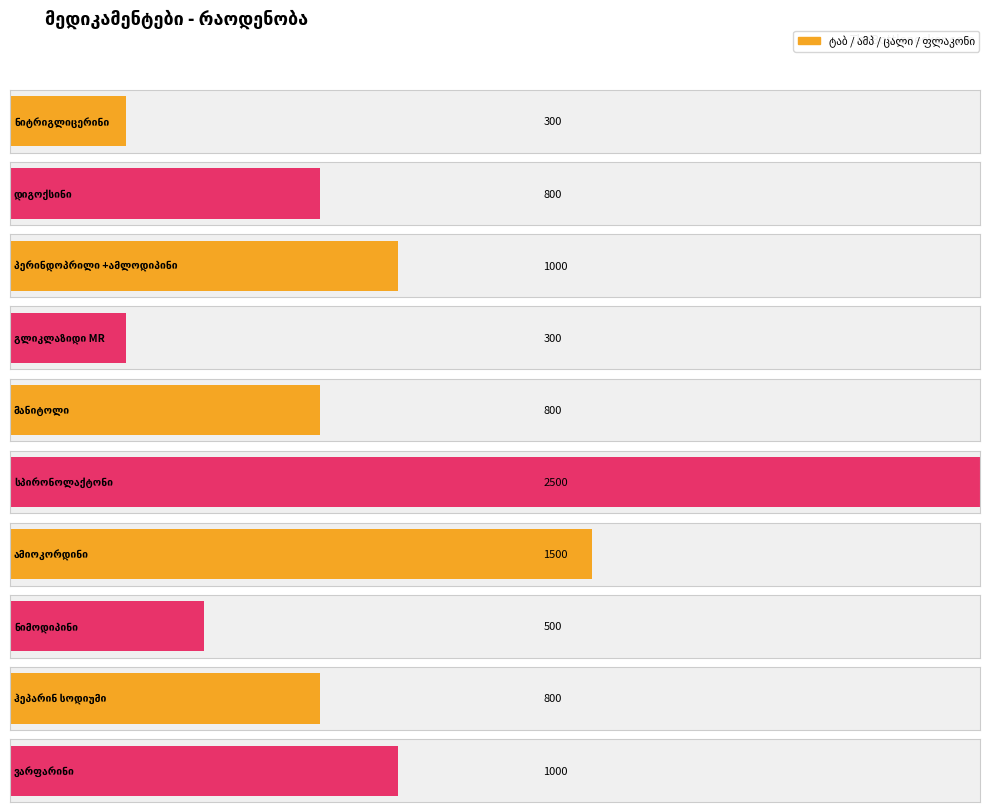

Read the value at მანიტოლი.

800